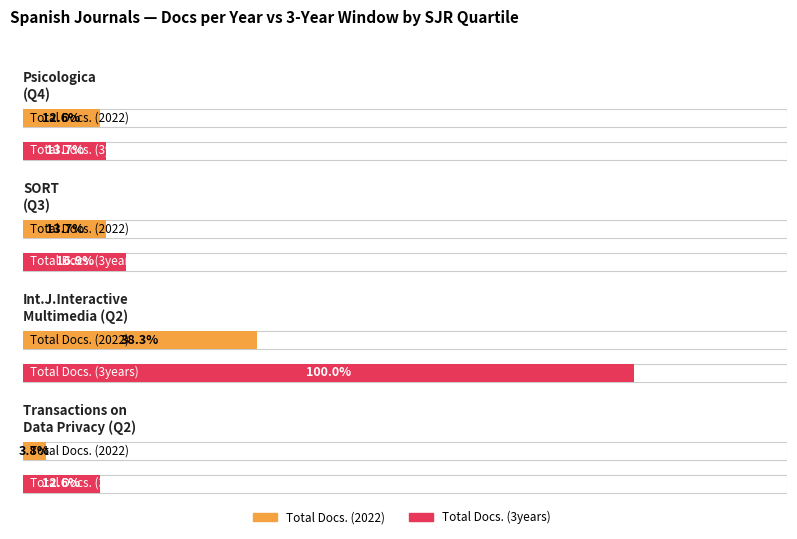

What is the difference between the maximum and second lowest values in the Total Docs. (3years) series?

158